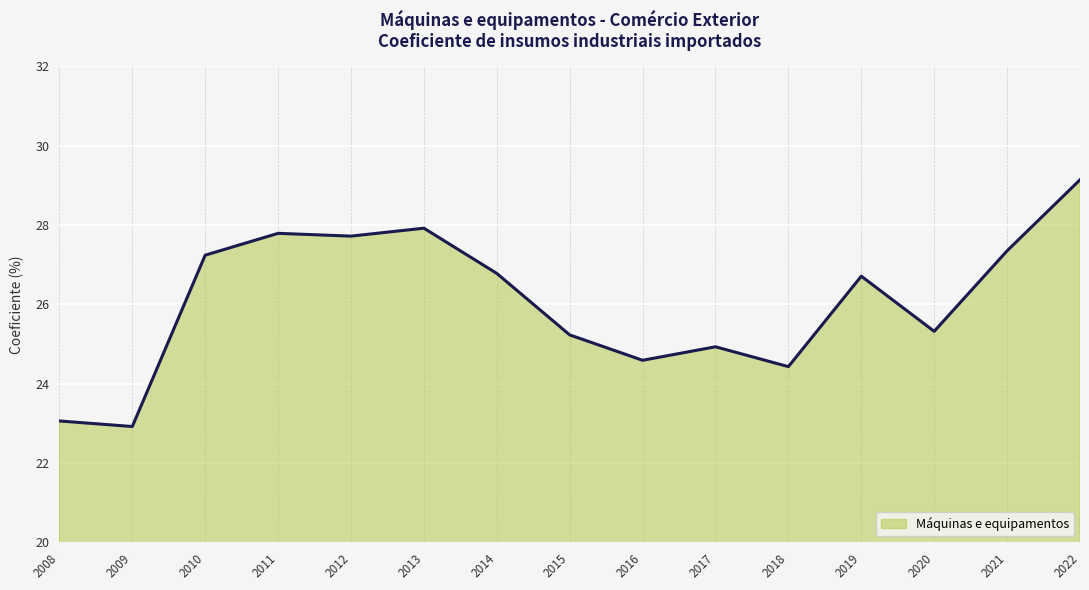

Where does the data first go above 26?

2010